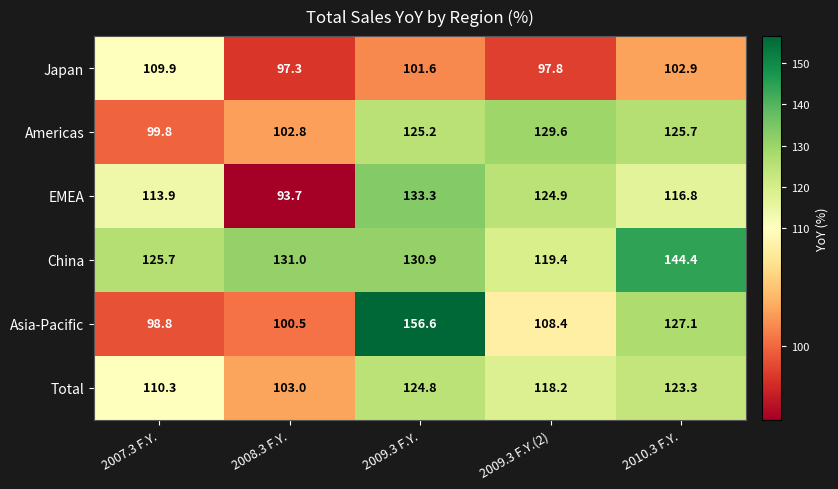

What is the spread (max minus min) of values at 2008.3 F.Y.?

37.3